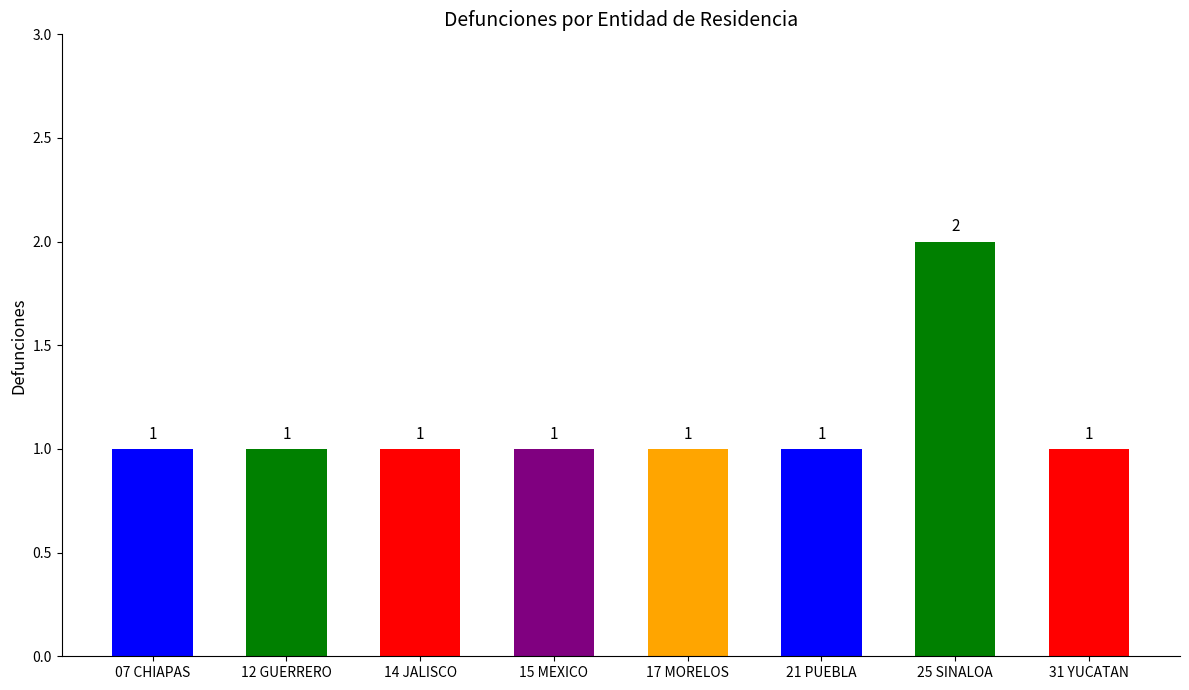

What is the label of the 2nd bar from the left?

12 GUERRERO